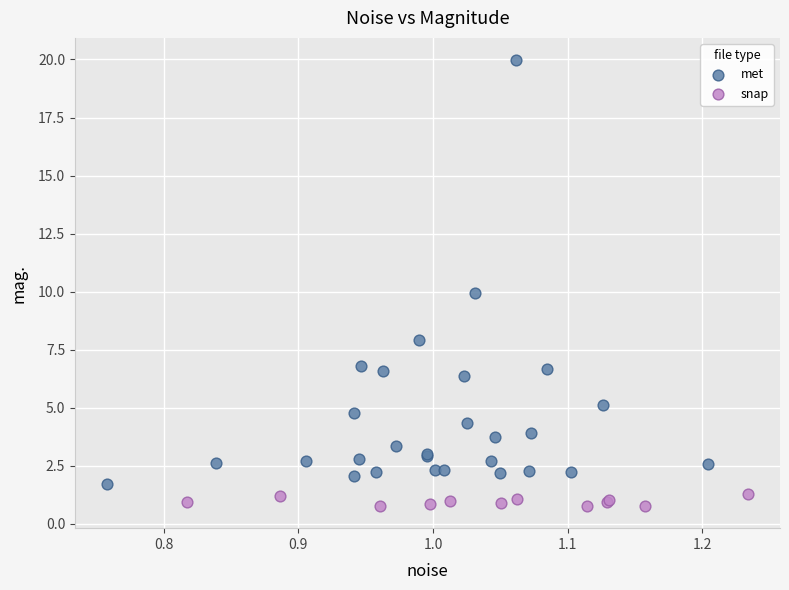

Which series has the largest Y range (max minus min)?

met